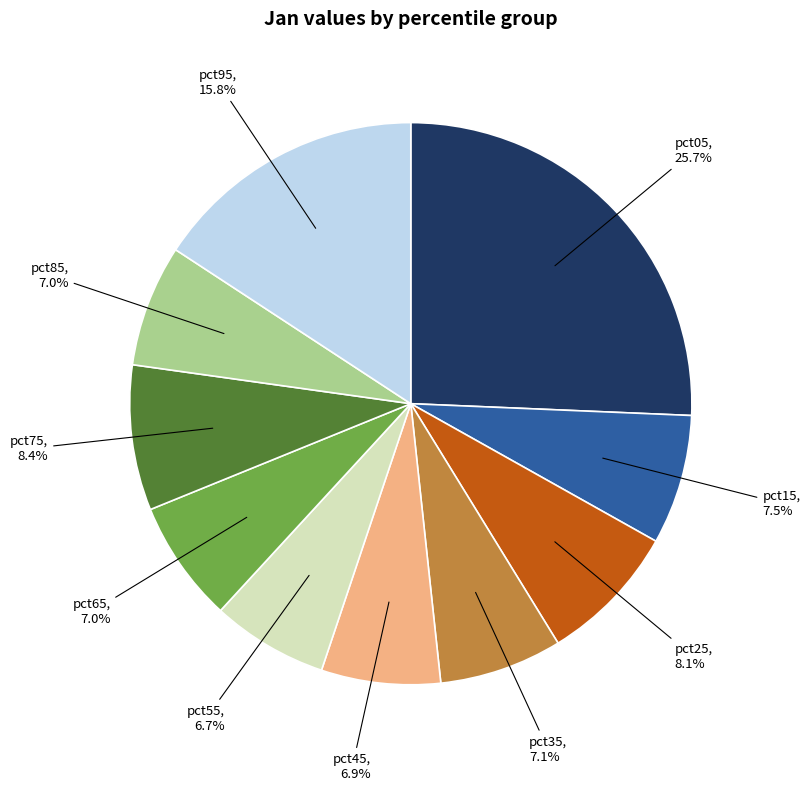

Is there any slice that represents more than half of the pie?

No